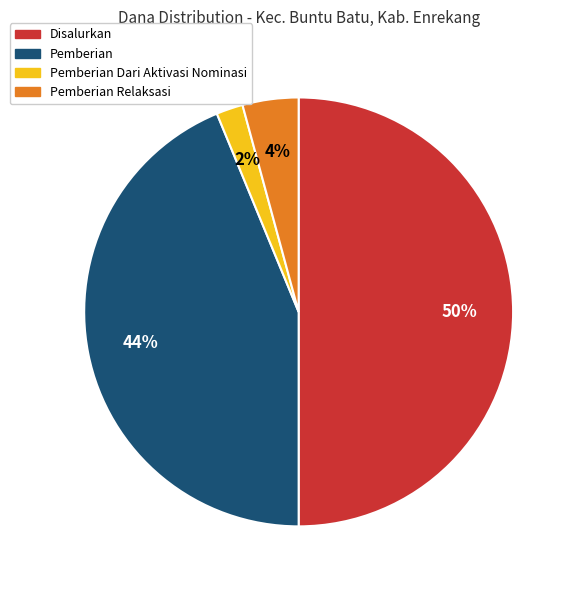

Between Pemberian Relaksasi and Pemberian, which is larger?

Pemberian